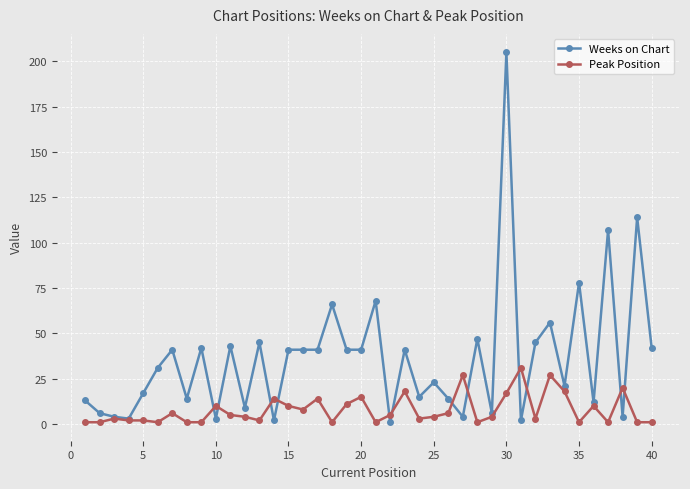

True or false: Weeks on Chart has more than 2 points higher than both neighbors.

True